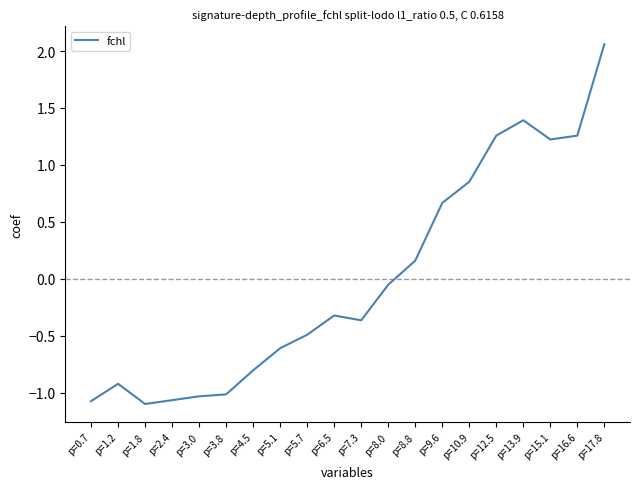

How many positive values are there?

8